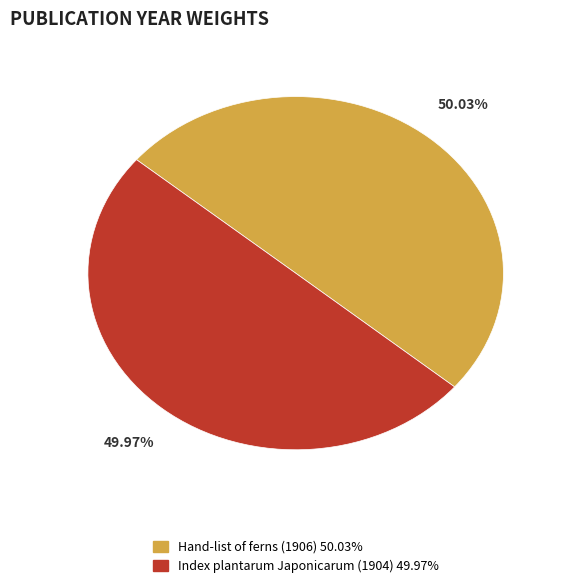

Is the sum of Hand-list of ferns (1906) and Index plantarum Japonicarum (1904) greater than half?

Yes